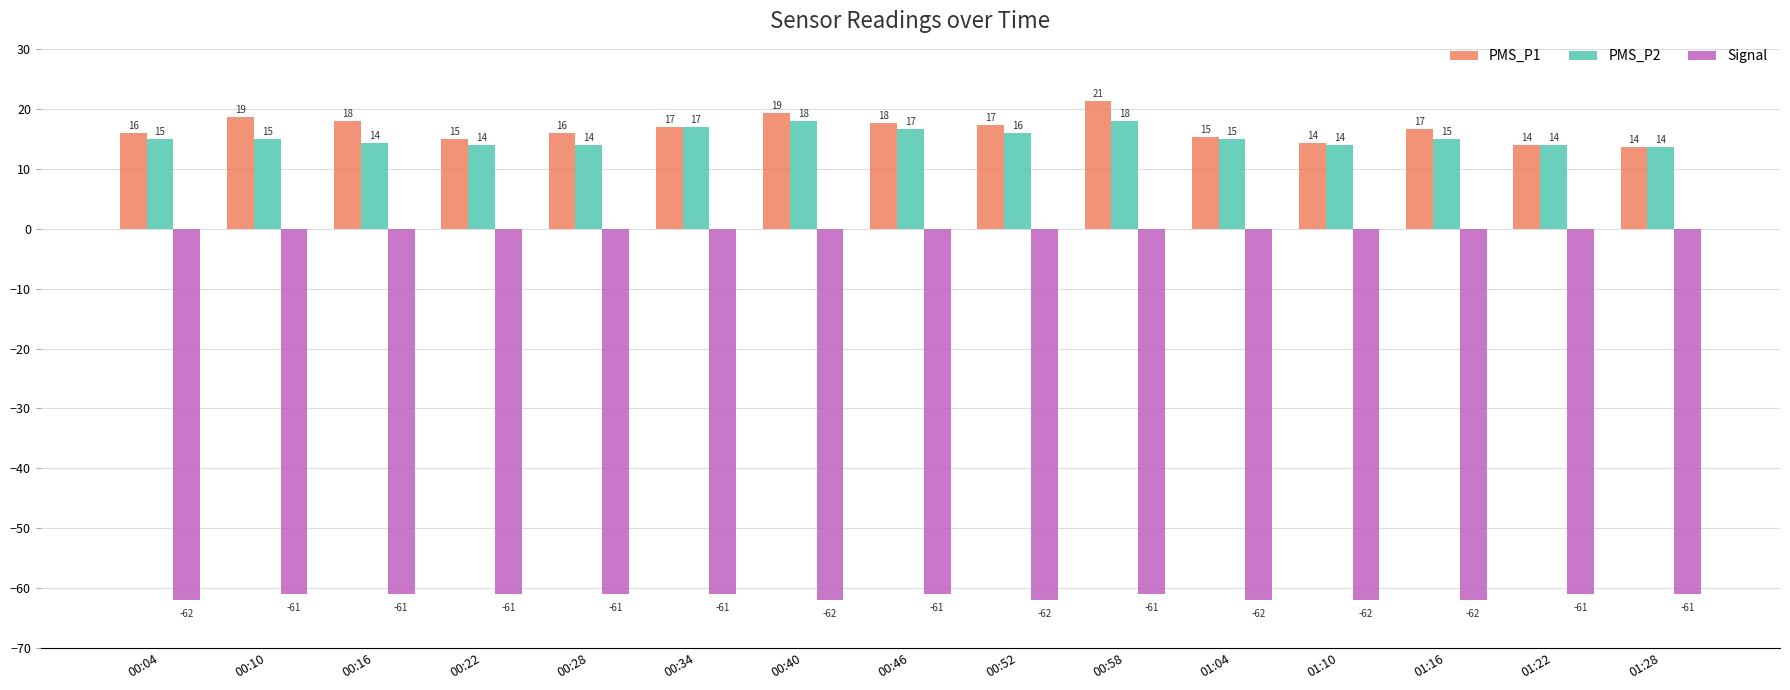

What is the total value across all series at 01:10?

-33.7